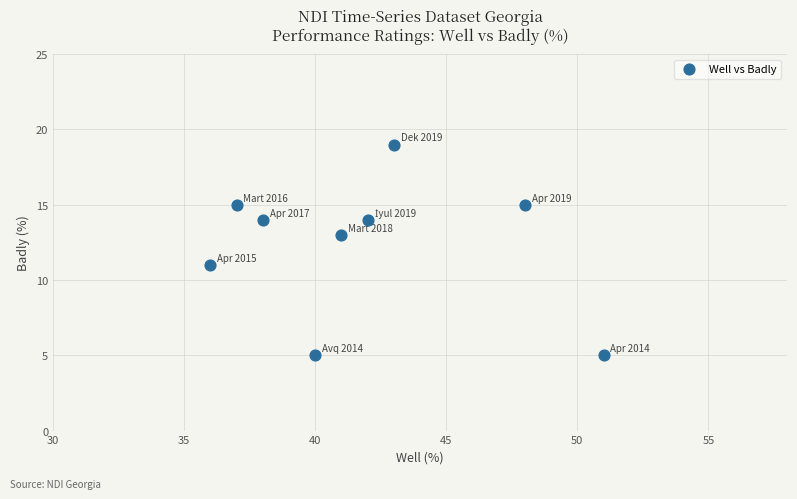

What is the range of X values (max minus min)?

15